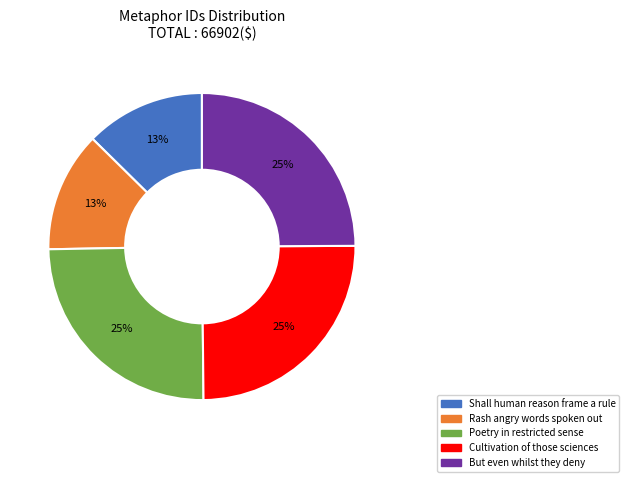

Combined, do Cultivation of those sciences and Shall human reason frame a rule account for over 50%?

No